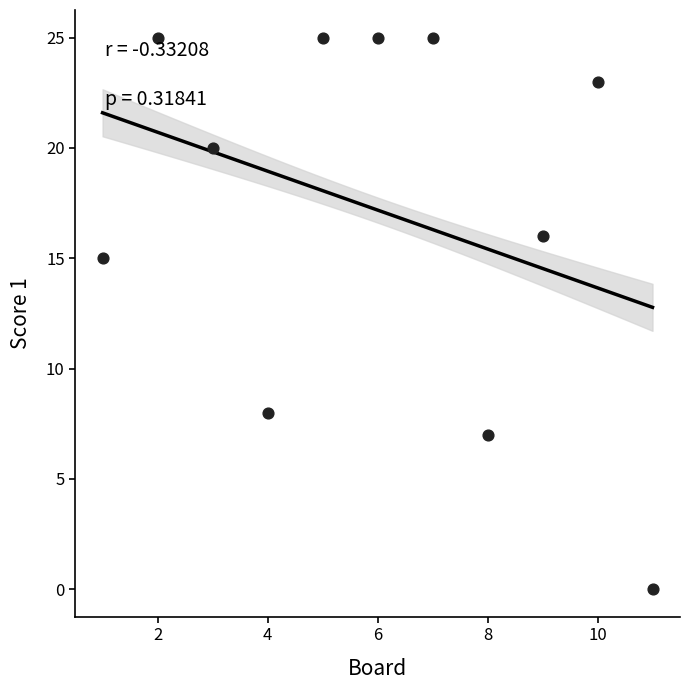

What is the range of X values (max minus min)?

10